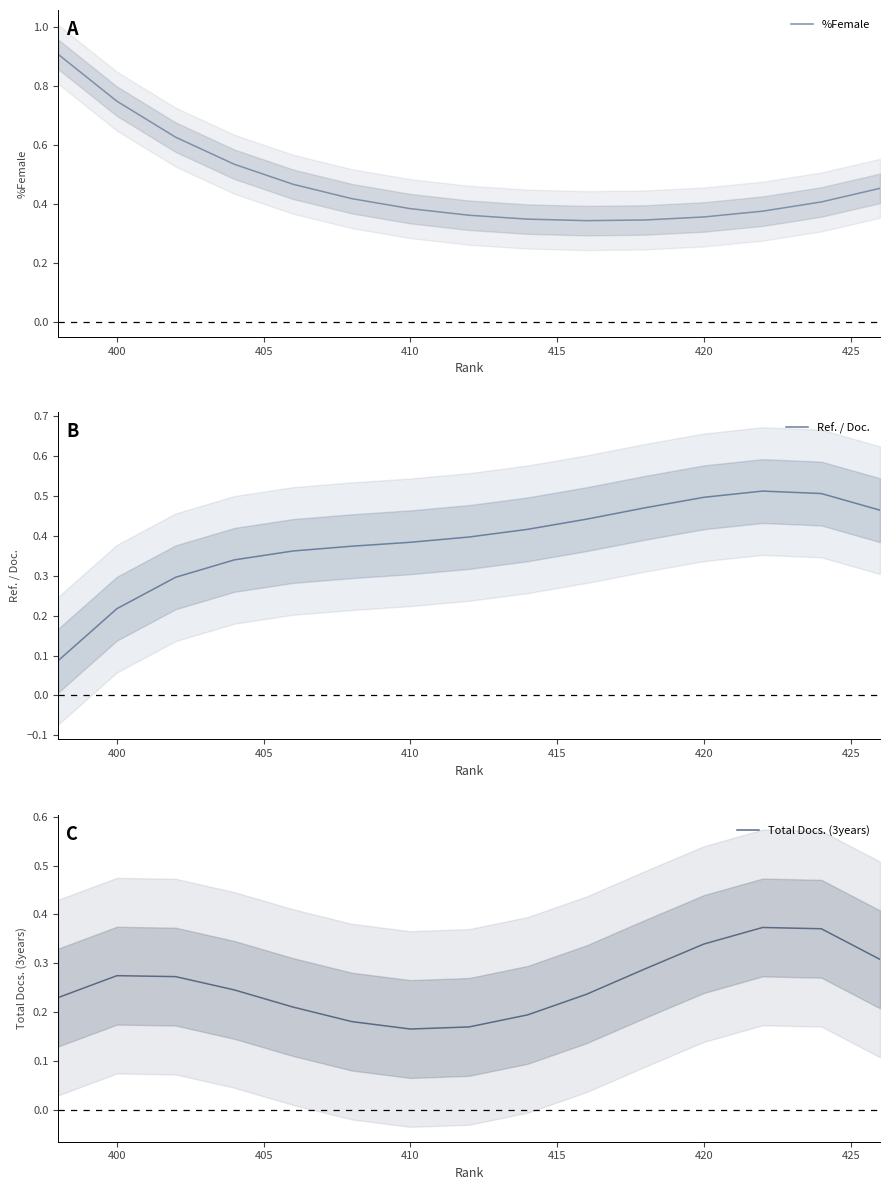

What is the difference between the maximum and minimum values in the Total Docs. (3years) series?

0.2